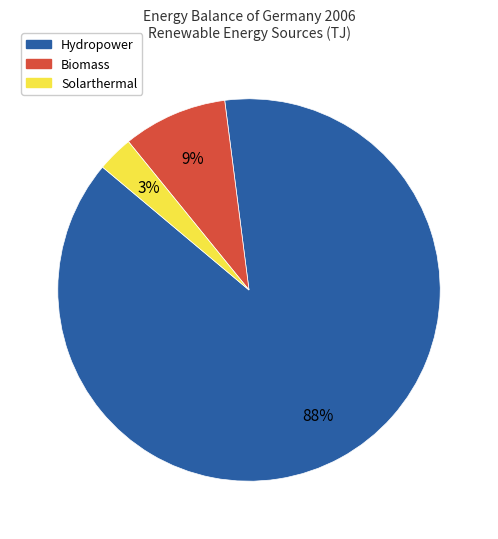

To the nearest percent, what portion does Solarthermal represent?

3%